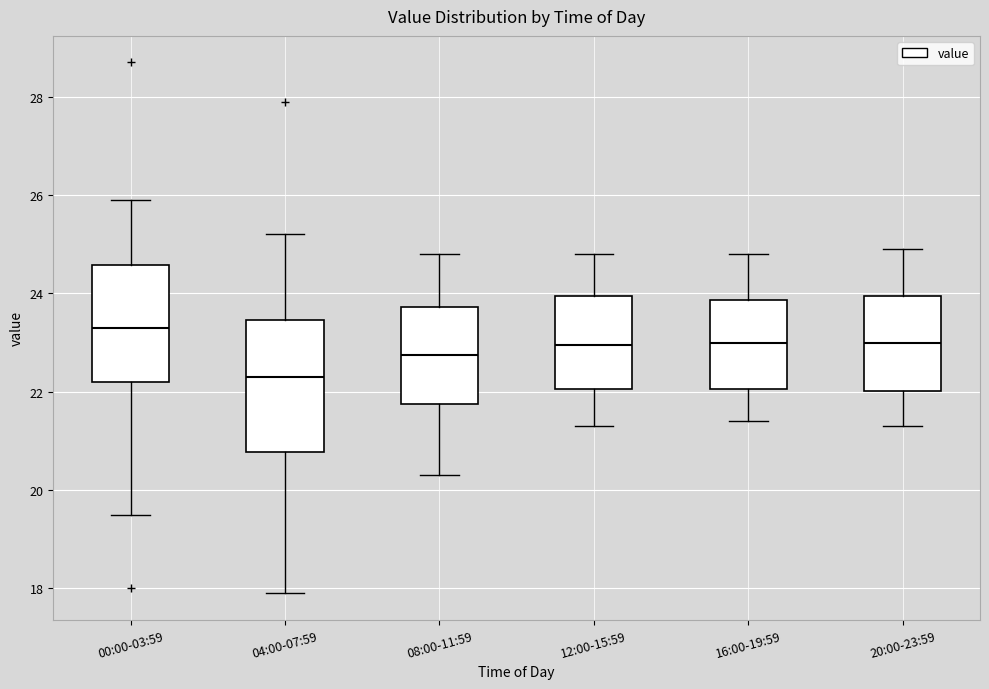

Where does the upper whisker of the box for 16:00-19:59 end on the y-axis? The values are not printed on the chart, so give them approximately, as read against the axis.

24.8